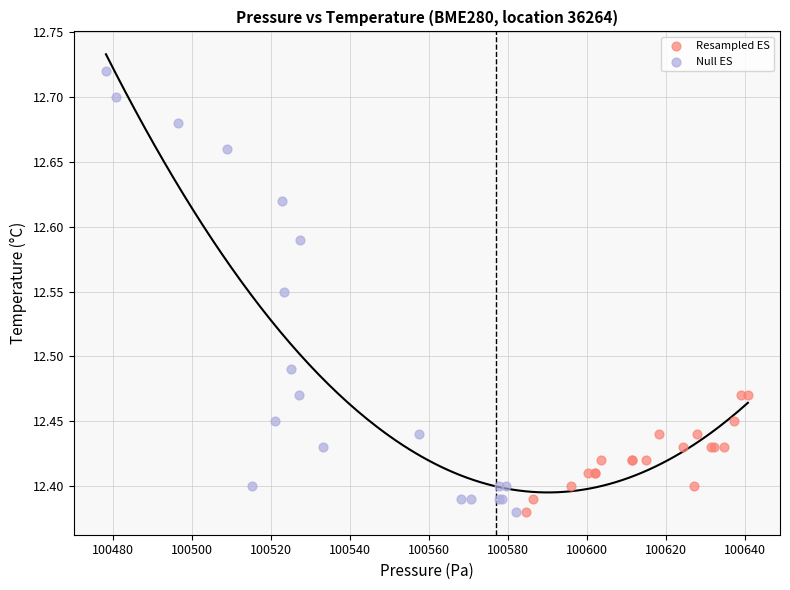

Which series has the largest Y range (max minus min)?

Null ES